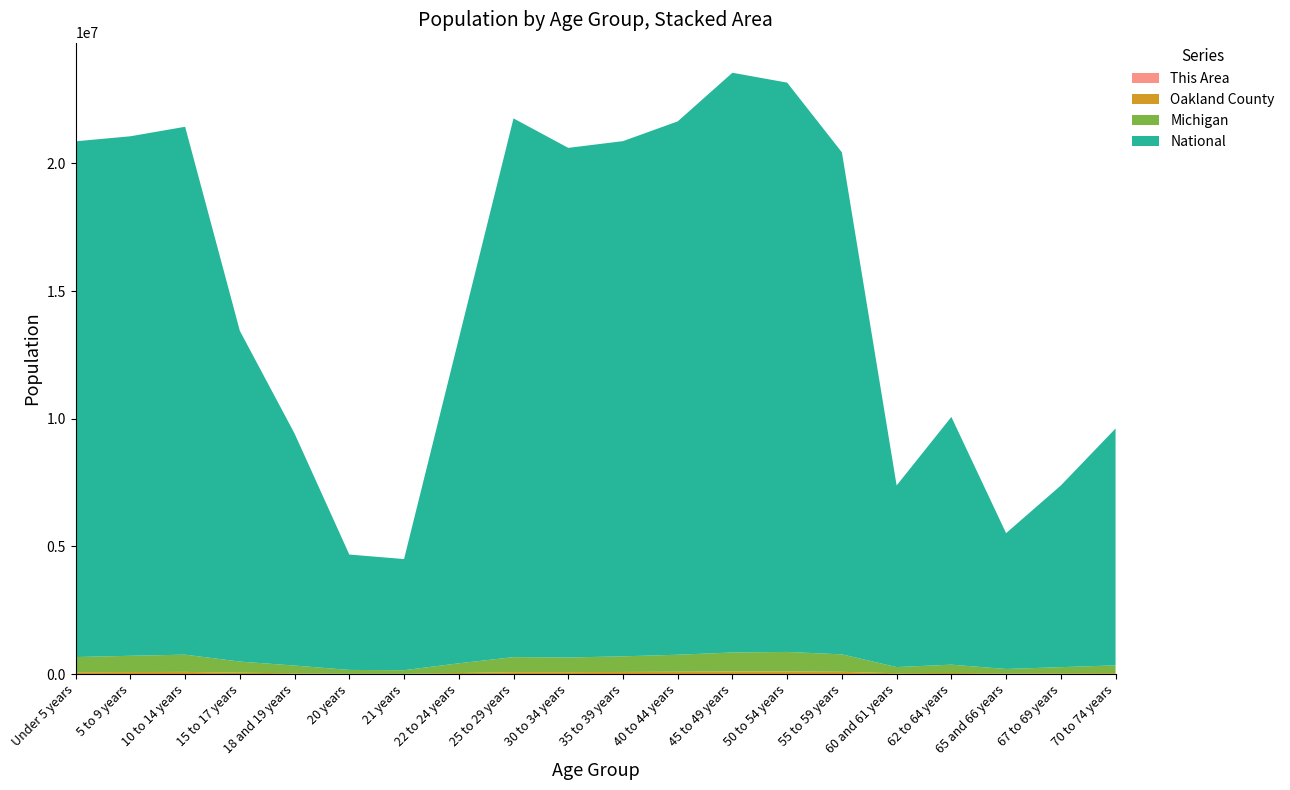

Reading right to left, list all the values displayed in this chart.

This Area: 913	675	418	834	626	1900	2293	2261	2068	2094	2352	2483	1181	369	352	709	1050	1598	1584	1823
Oakland County: 33783	28628	21692	41394	30307	86571	99877	98381	89478	80354	71717	71670	39280	11651	12413	28040	53009	83450	77140	68506
Michigan: 306084	241312	177313	325744	243067	683186	765452	744581	665481	612493	574566	589583	381238	138484	149350	304817	434782	675216	637784	596286
National: 9278166	7115361	5319902	9704197	7113727	19664805	22298125	22708591	20890964	20179642	19962099	21101849	12712576	4354294	4519129	9086089	12954254	20677194	20348657	20201362